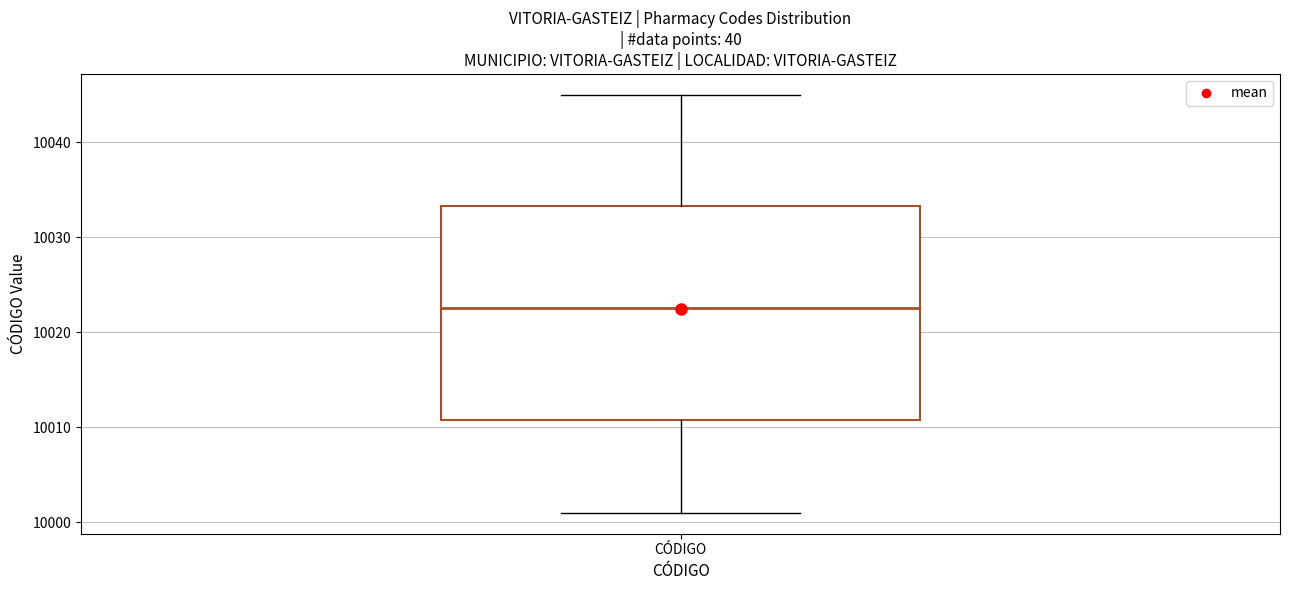

Transcribe this box plot: give where the median line is, the range the box spans, and where the two whiskers end, as read against the y-axis. The values are not printed on the chart, so give them approximately, as read against the axis.

median 10023, box 10011 to 10033, whiskers 10001 to 10045